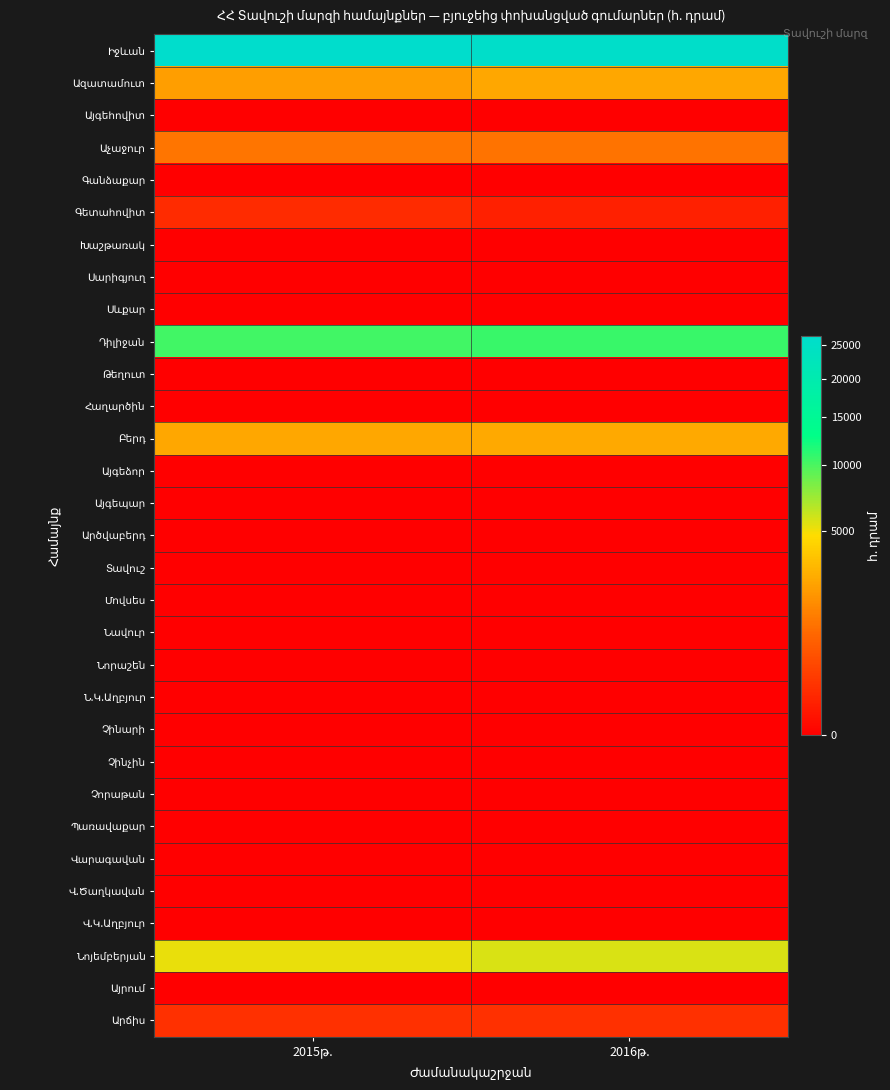

Which series has the widest spread of values?

Իջևան